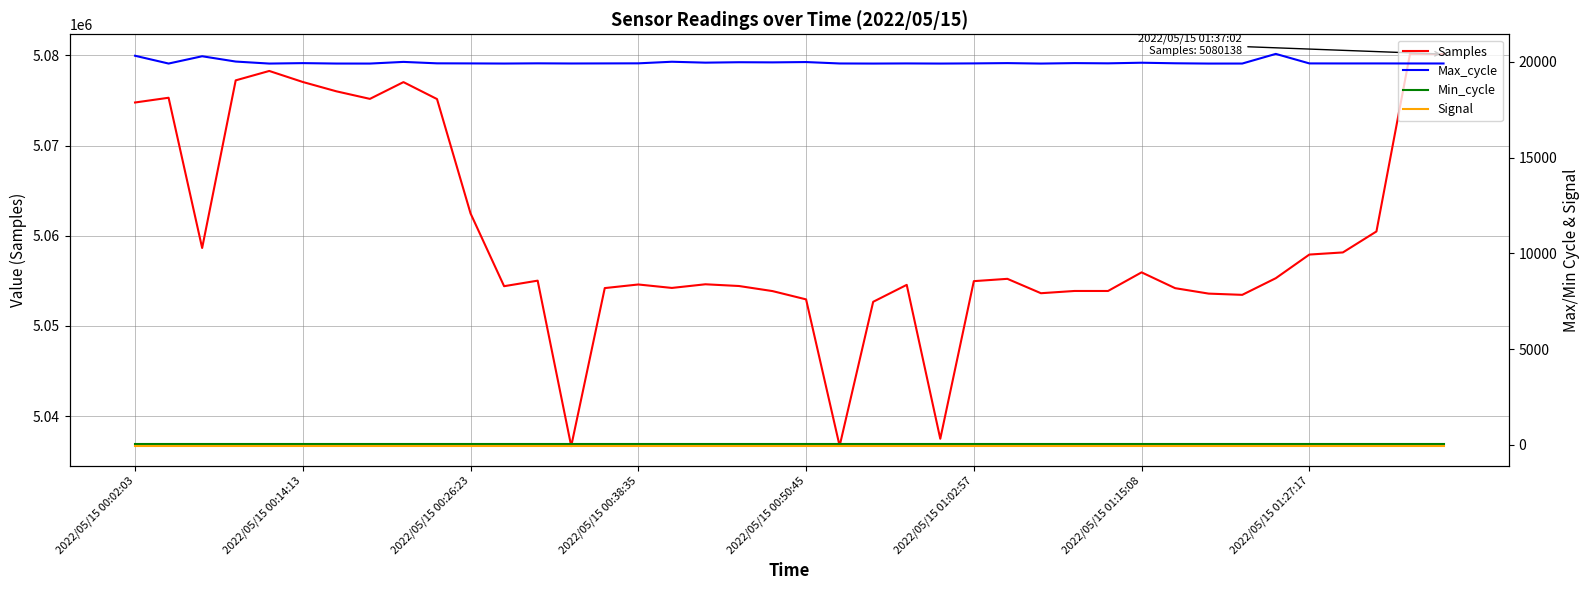

True or false: Max_cycle and Signal cross at least once.

False